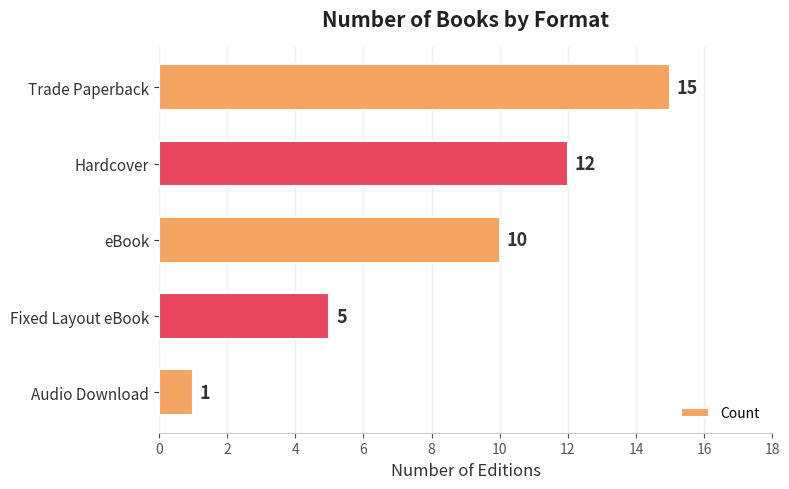

List the labels in order of value, largest first.

Trade Paperback, Hardcover, eBook, Fixed Layout eBook, Audio Download